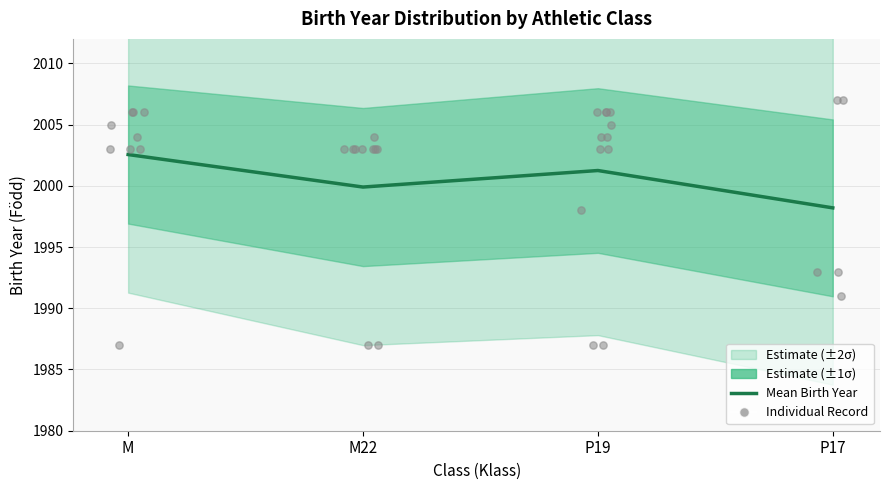

Approximately how many times larger is the value at P17 compared to M?

1.0